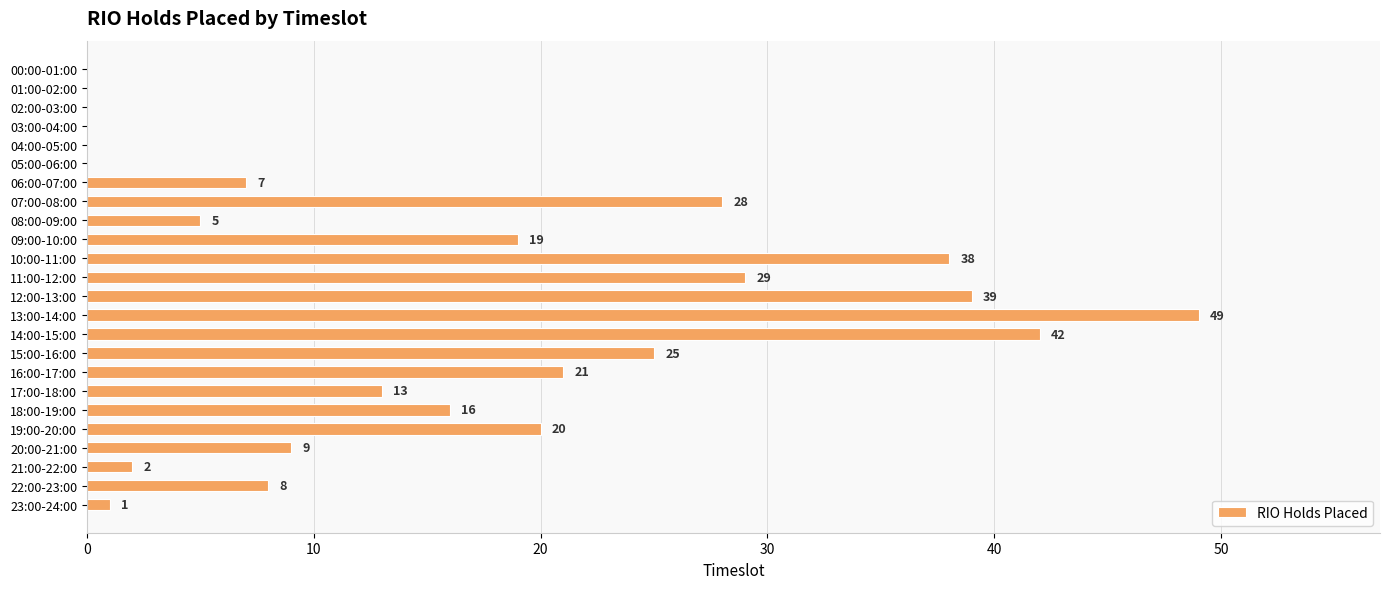

True or false: the data shows 7 at 06:00-07:00.

True